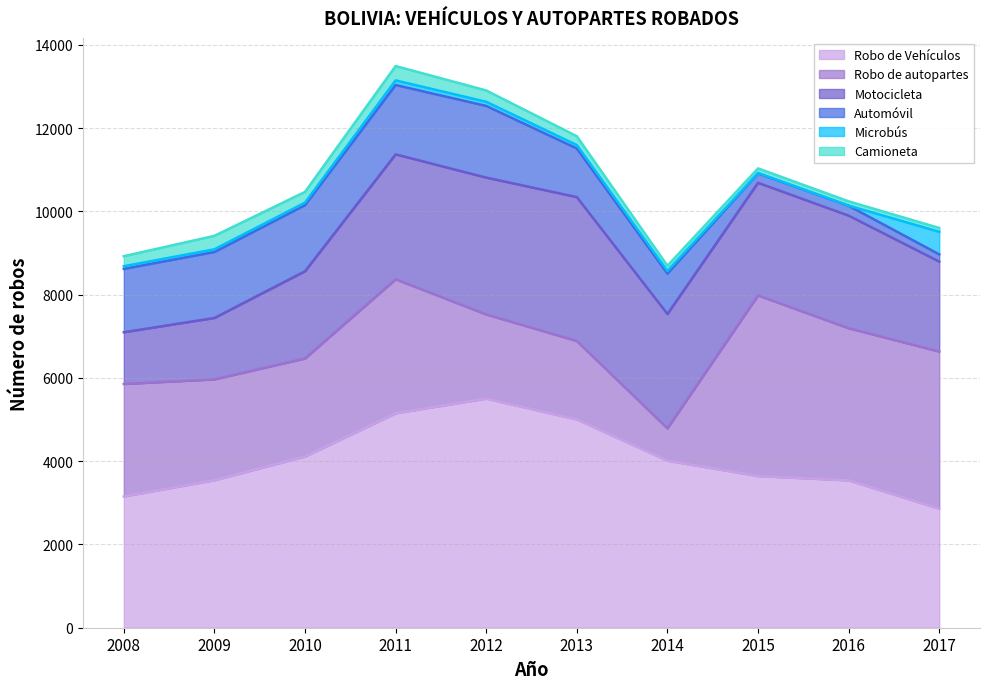

Read the Automóvil value at 2012, to the nearest 100.

1700